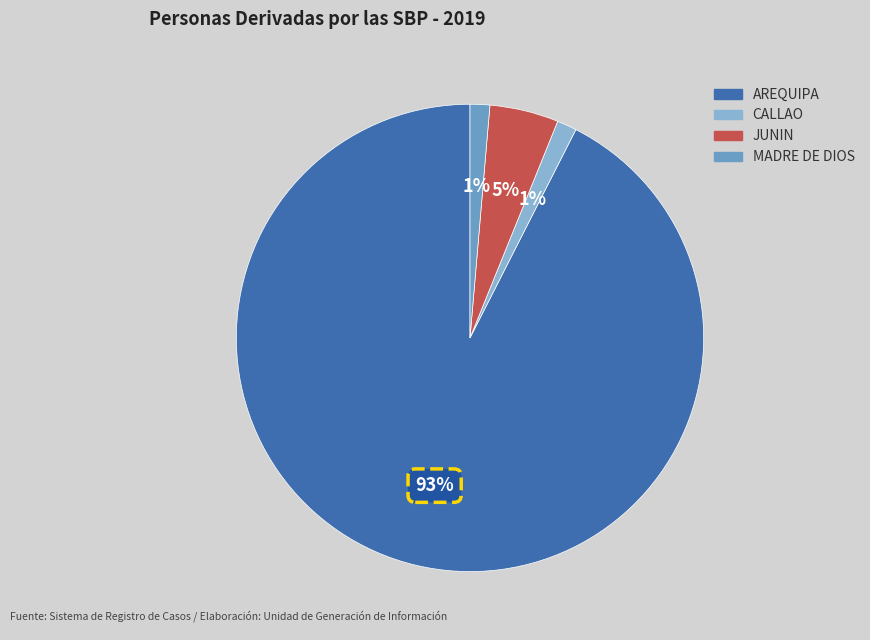

Which slice is the largest?

AREQUIPA